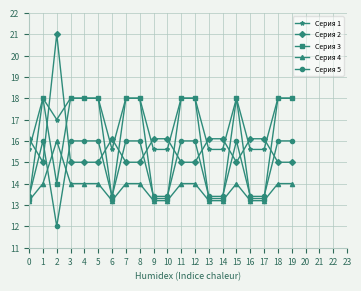

What is the value of the Серия 2 point at the 3rd from the left?

21.0